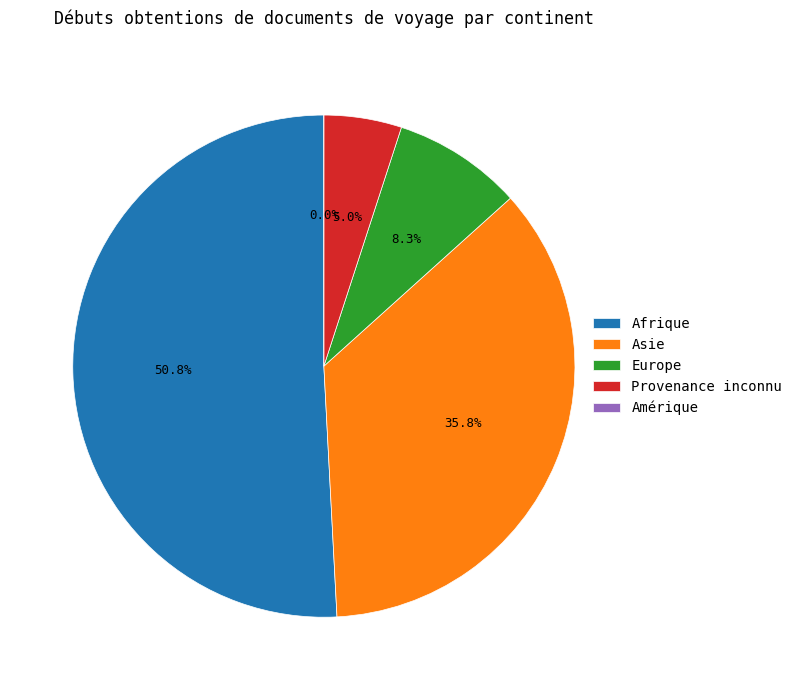

What is the largest slice in the pie chart?

Afrique